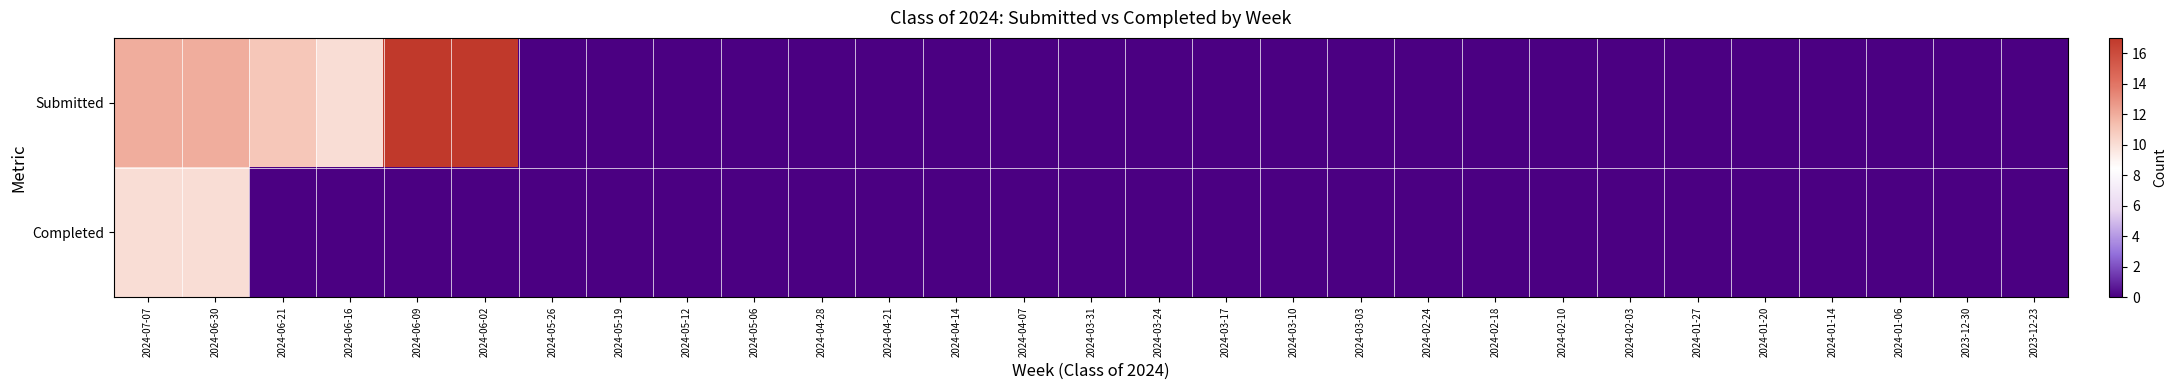

At 2024-03-10, list the series in order from largest to smallest.

Submitted, Completed